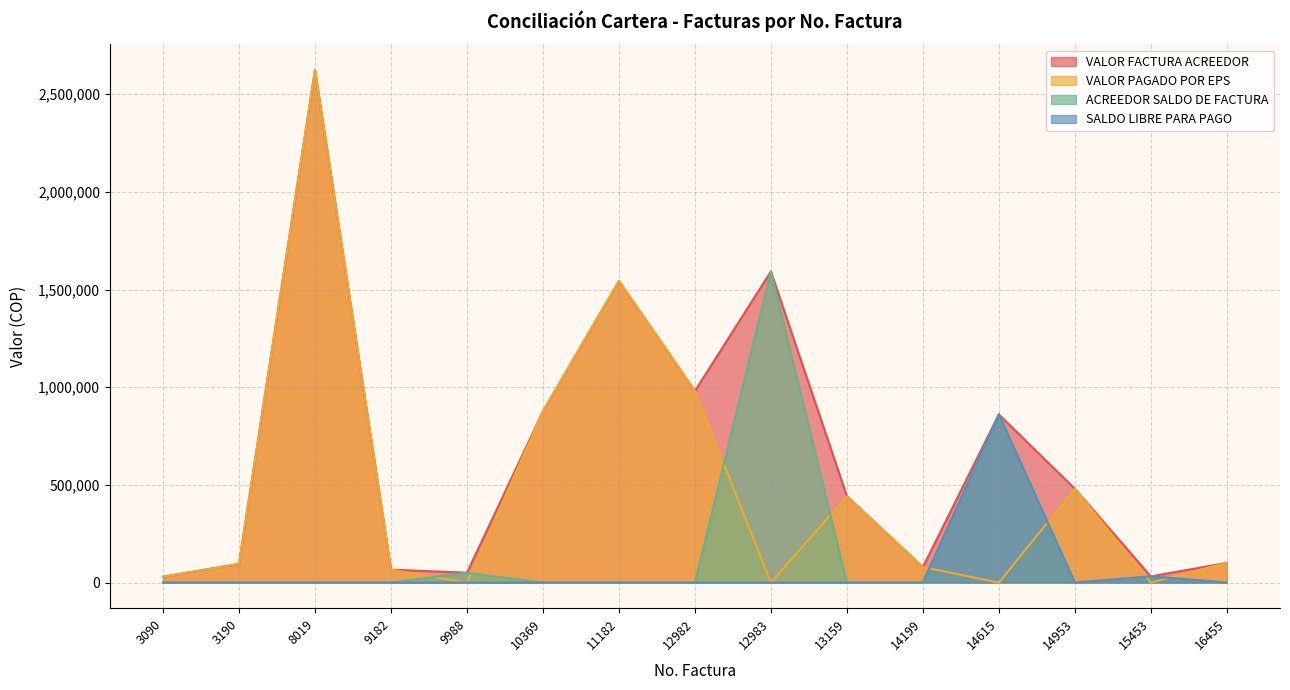

Which category has the lowest value in the SALDO LIBRE PARA PAGO series?

3090